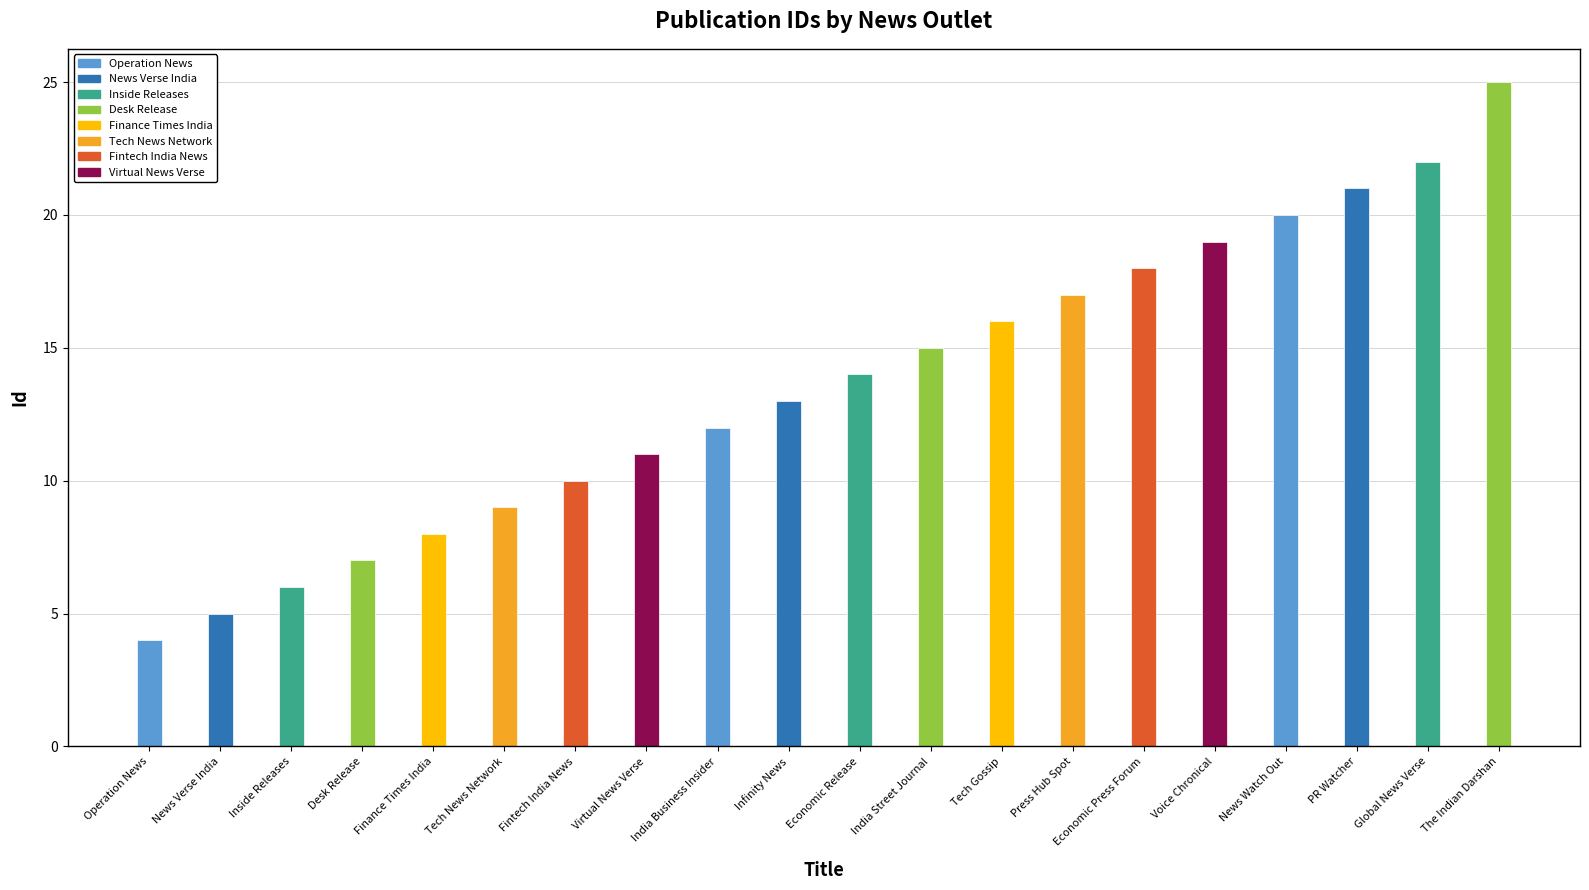

At which category does the chart reach its peak across all series?

The Indian Darshan